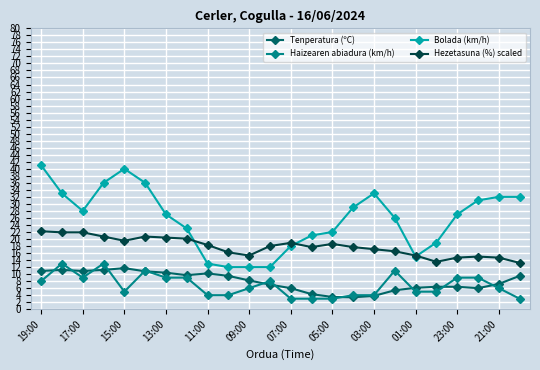

What is the value of the Haizearen abiadura (km/h) point at the 8th from the left?

9.0